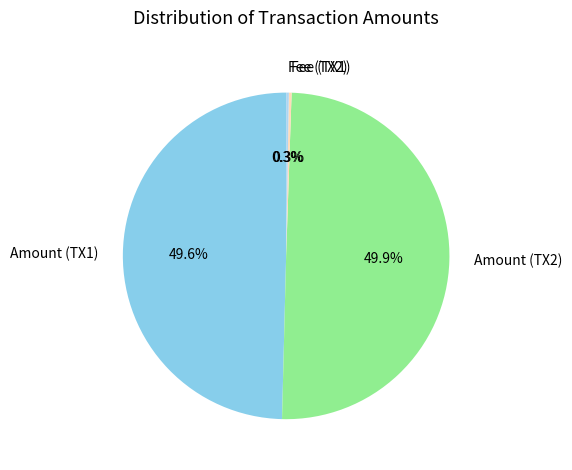

Is the sum of Amount (TX1) and Amount (TX2) greater than half?

Yes